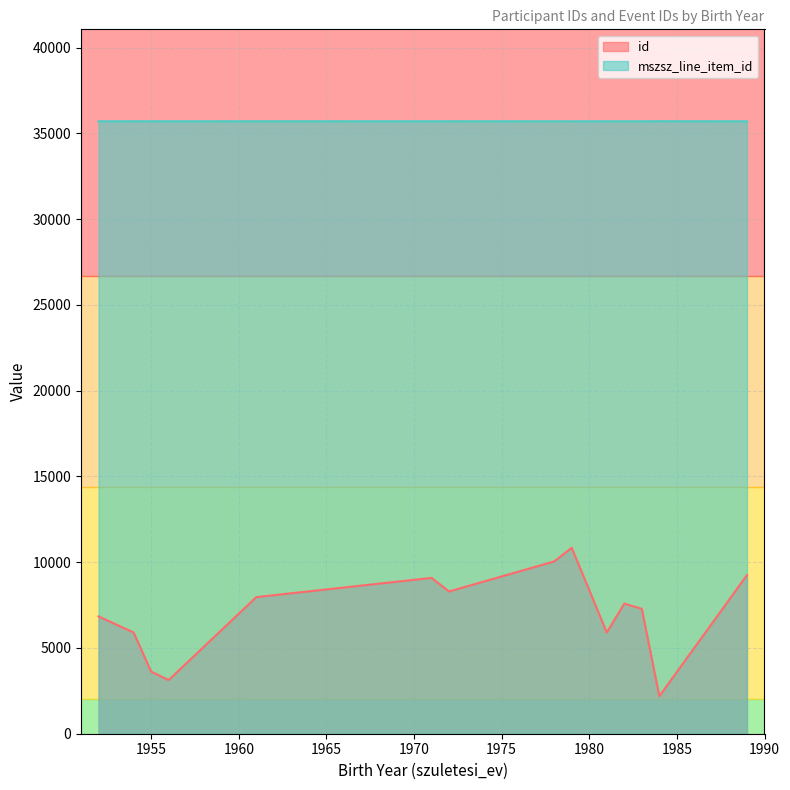

What is the greatest value displayed?

35712.0